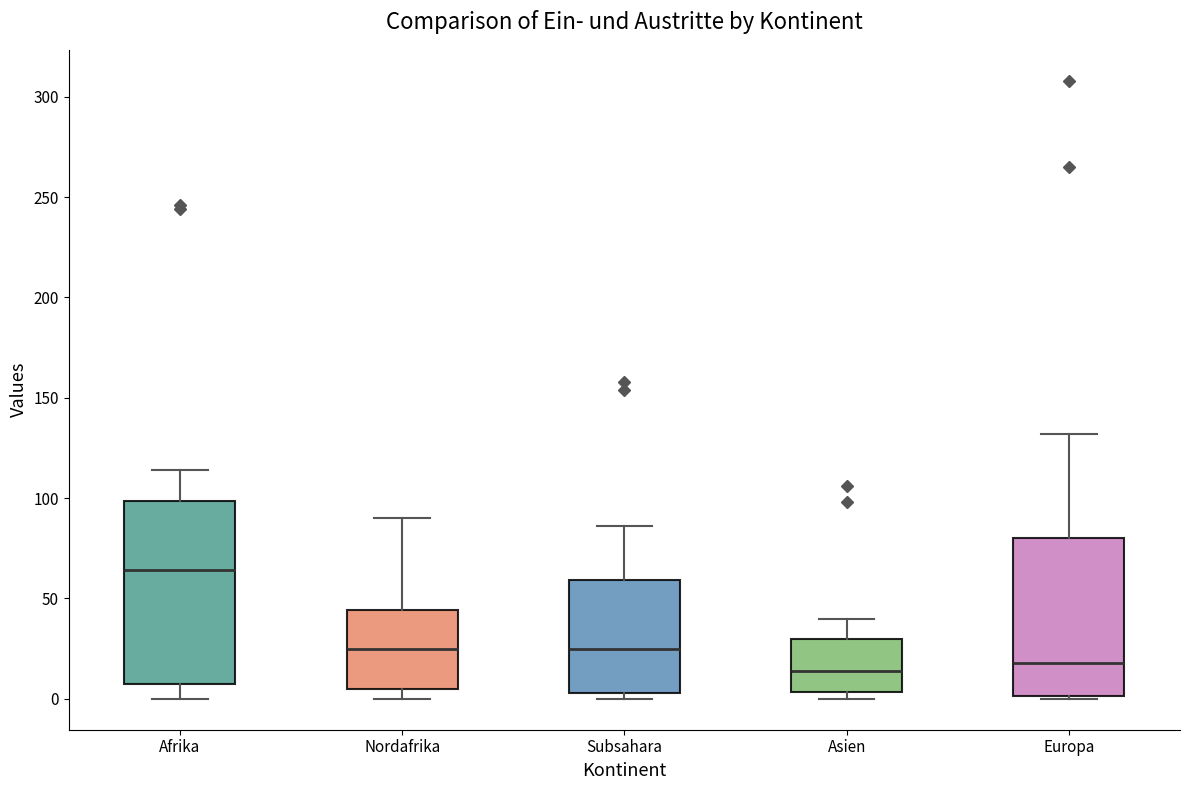

Reading left to right, read every box against the y-axis: the position of its median line, the range the box covers, and the ends of its whiskers. The values are not printed on the chart, so give them approximately, as read against the axis.

Afrika: median 65, box 10 to 100, whiskers 0 to 115
Nordafrika: median 25, box 5 to 45, whiskers 0 to 90
Subsahara: median 25, box 5 to 60, whiskers 0 to 85
Asien: median 15, box 5 to 30, whiskers 0 to 40
Europa: median 20, box 0 to 80, whiskers 0 to 130